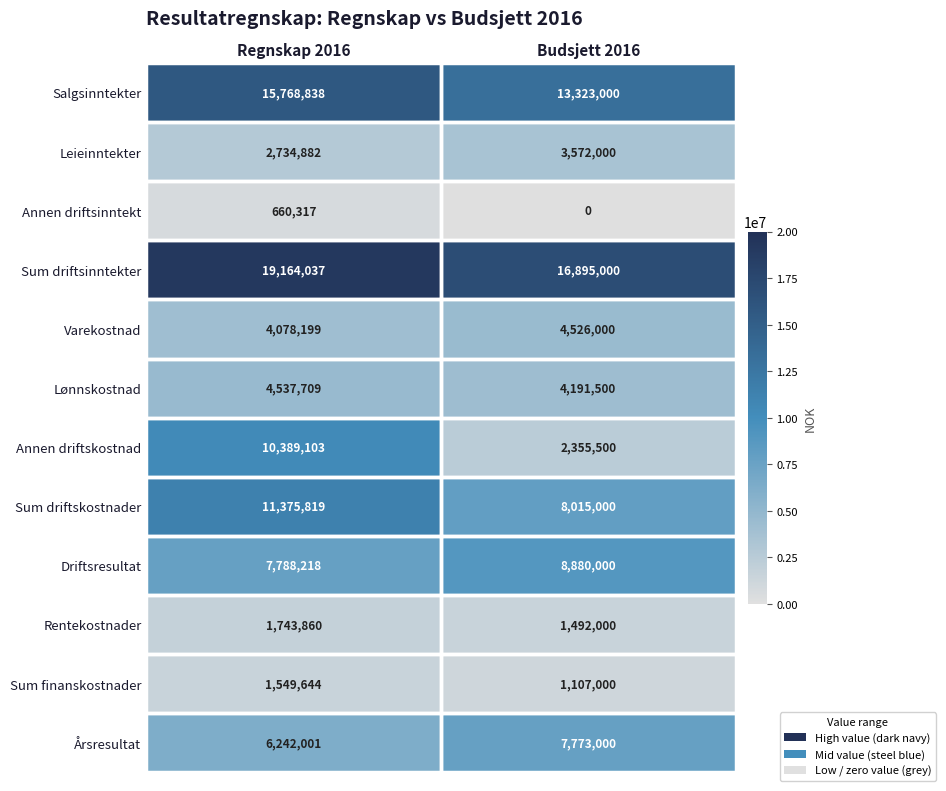

The Varekostnad series shows 6429735 at Regnskap 2016. True or false?

False